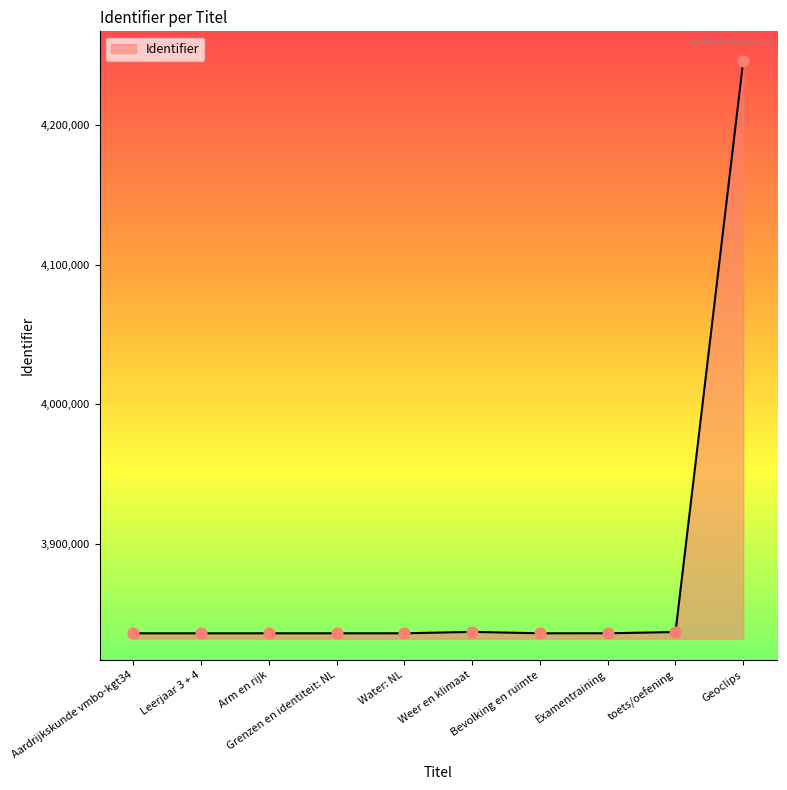

What is the greatest value displayed?

4245953